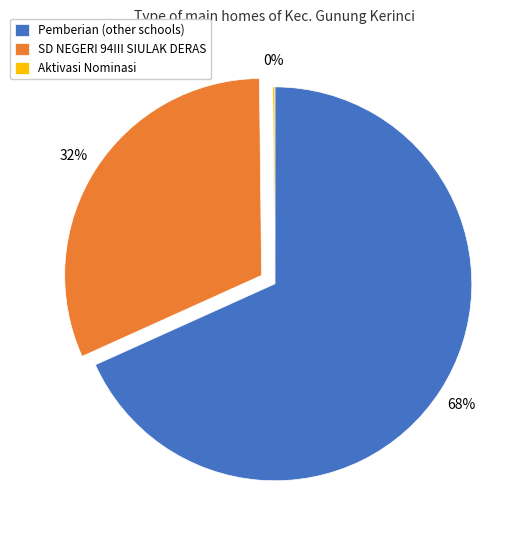

To the nearest percent, what percentage of the pie is Pemberian (other schools)?

68%